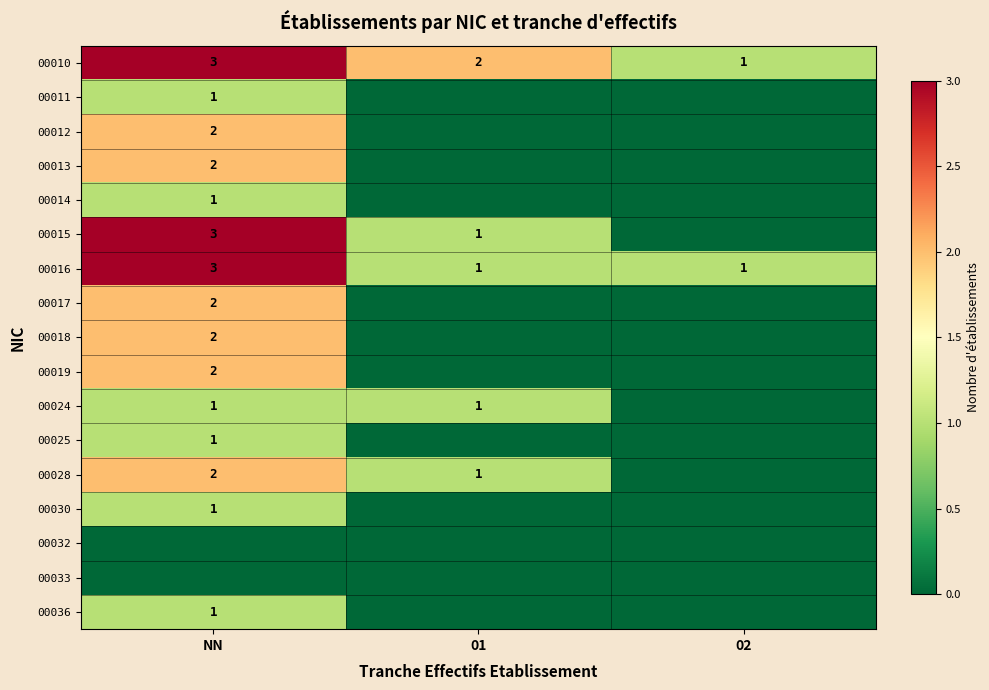

True or false: 00013 has a value of 2 at NN.

True